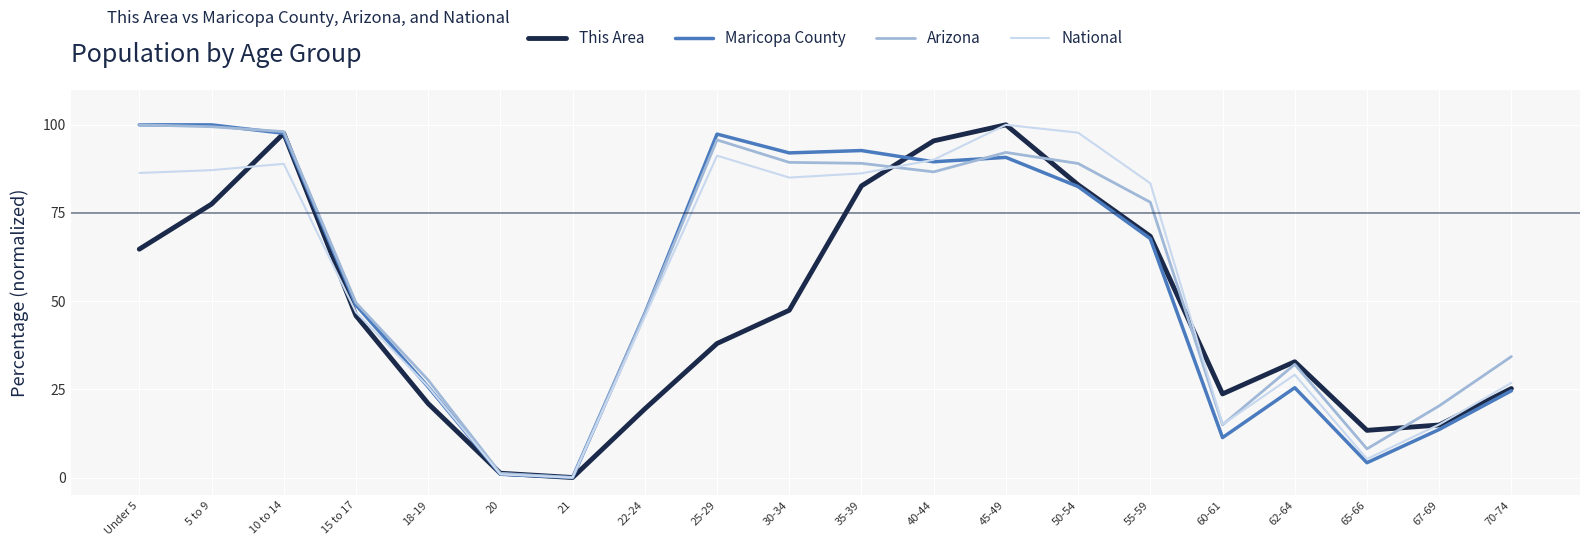

What position from the left is 40-44?

12